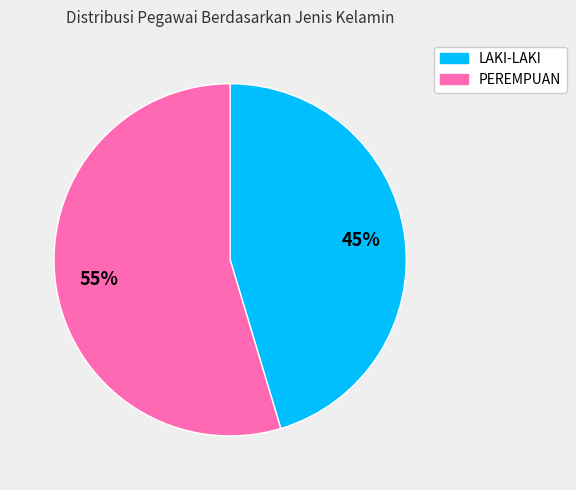

To the nearest percent, what is the average slice percentage?

50%